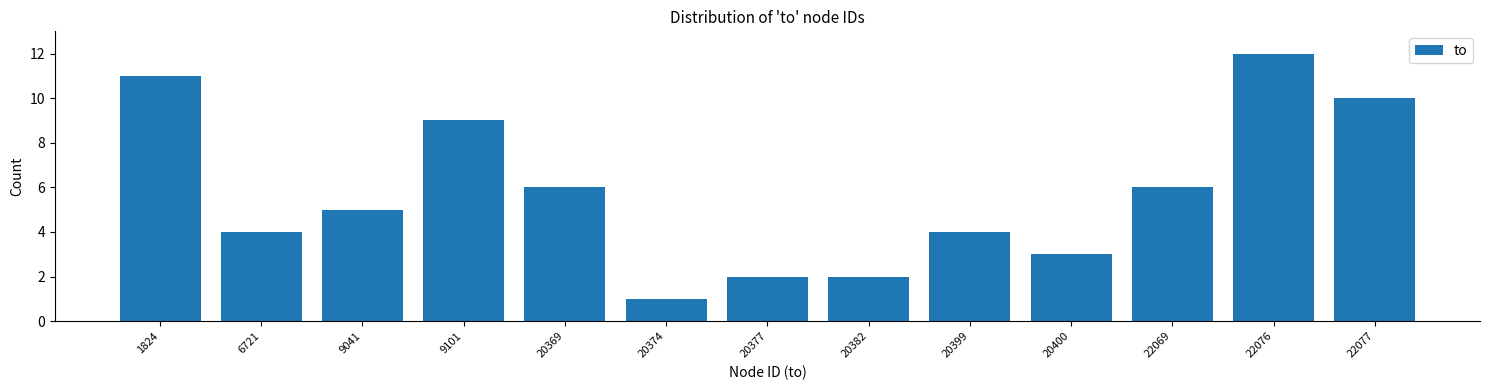

Reading right to left, transcribe all the data shown in this chart.

10	12	6	3	4	2	2	1	6	9	5	4	11